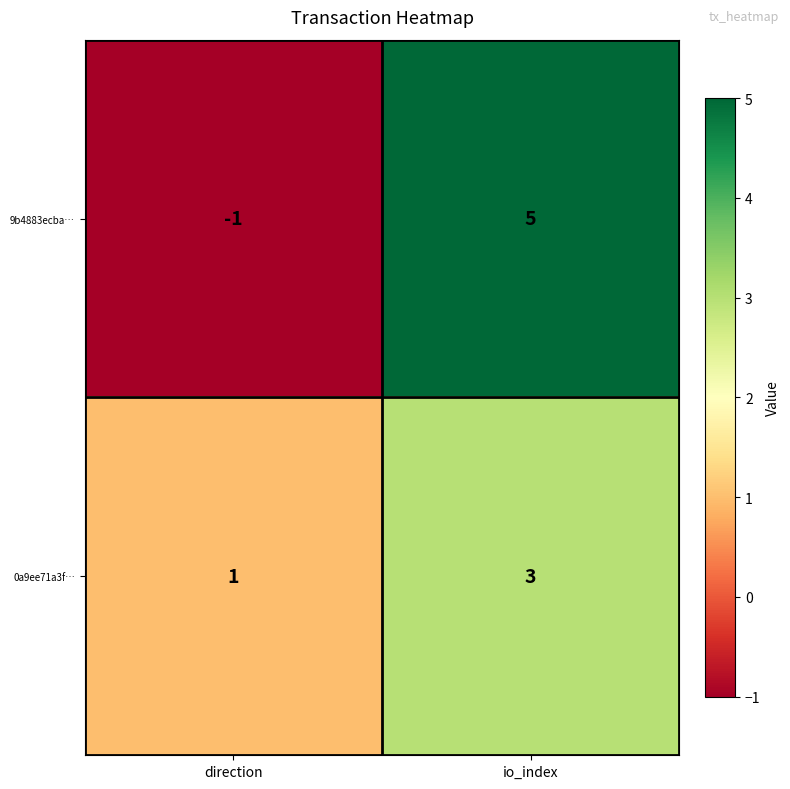

Reading right to left, what are all the values shown in this chart?

9b4883ecba…: 5	-1
0a9ee71a3f…: 3	1